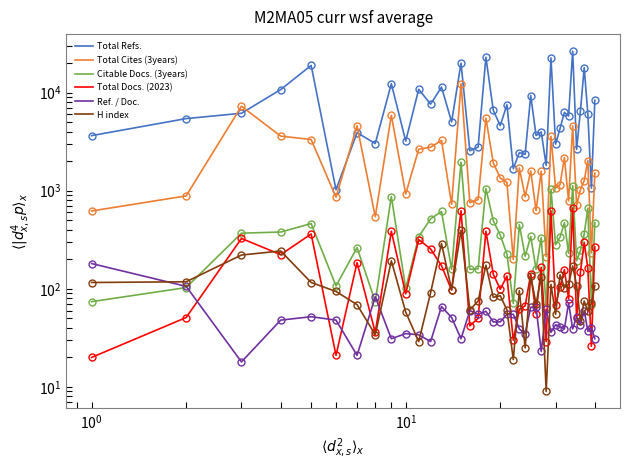

What are all the series names shown in the legend?

Total Refs., Total Cites (3years), Citable Docs. (3years), Total Docs. (2023), Ref. / Doc., H index